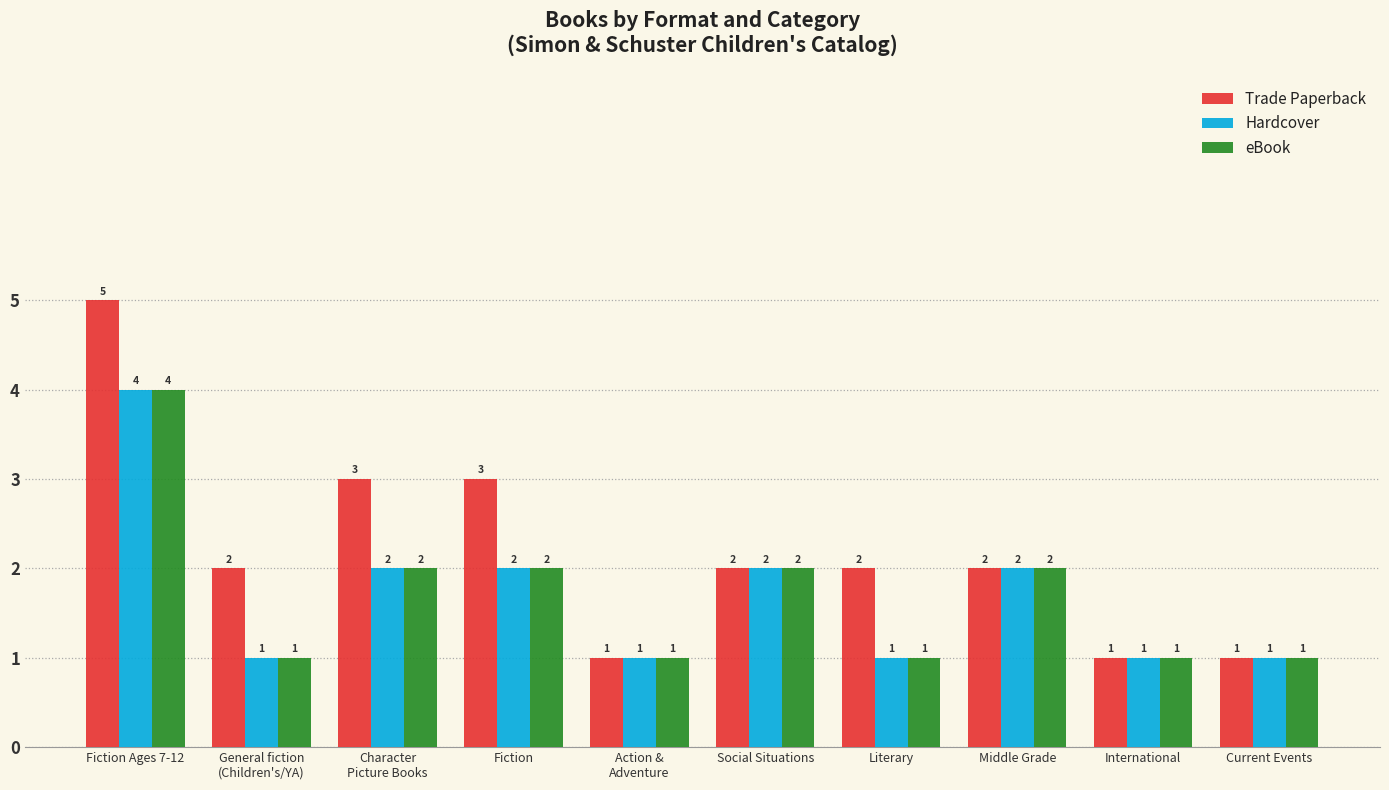

Is it true that eBook equals 1 at Social Situations?

False